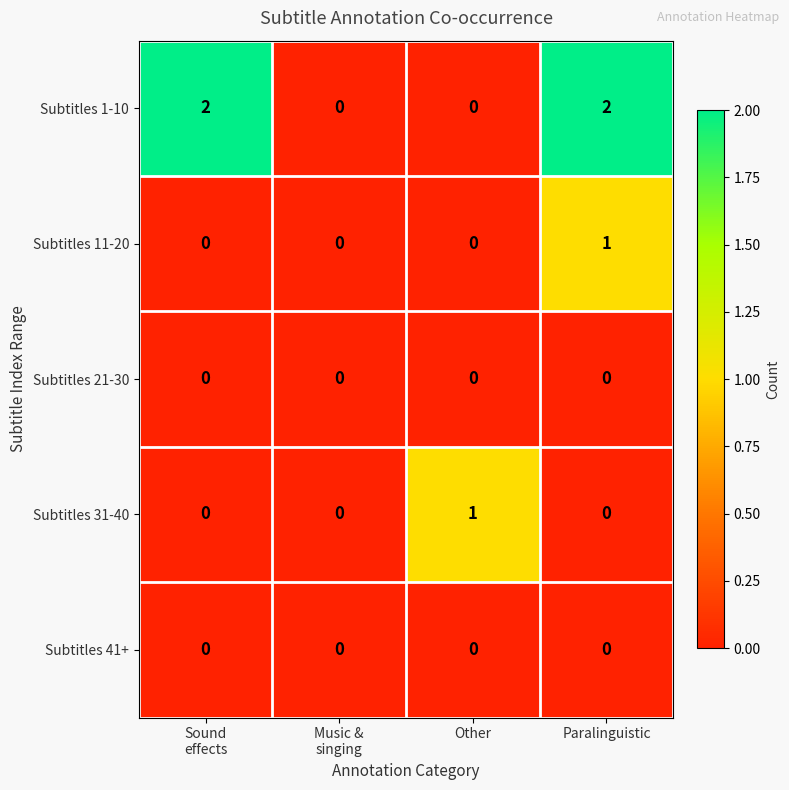

Which series has the largest total across all categories?

Subtitles 1-10